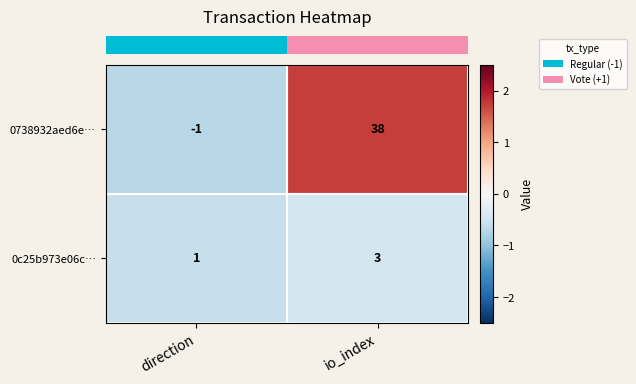

Count the number of data series in this chart.

2